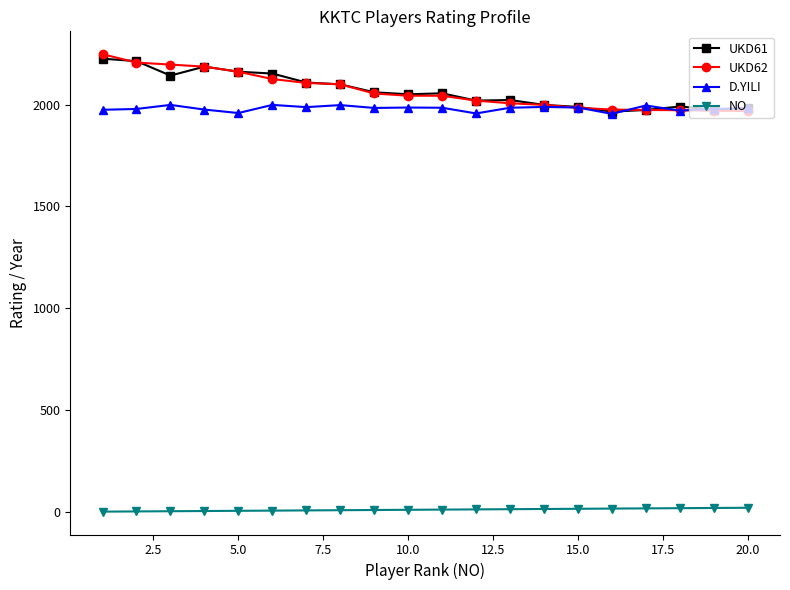

What is the maximum value shown in the chart?

2248